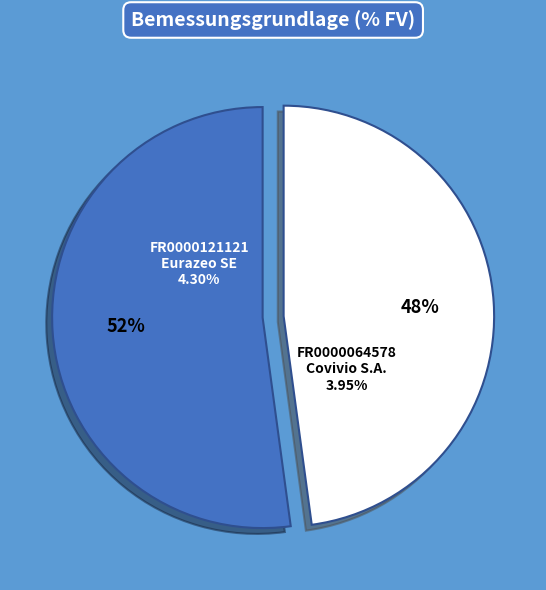

What is the largest slice in the pie chart?

FR0000121121
Eurazeo SE